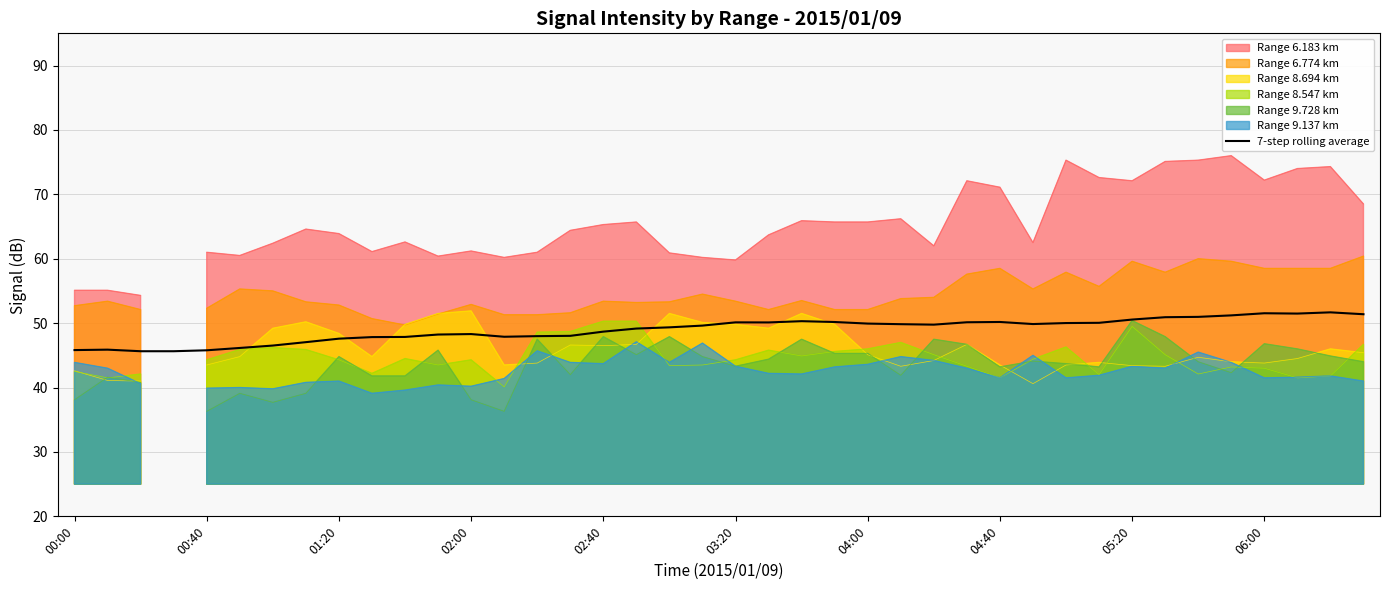

Does the chart display data point markers on the line(s)?

No